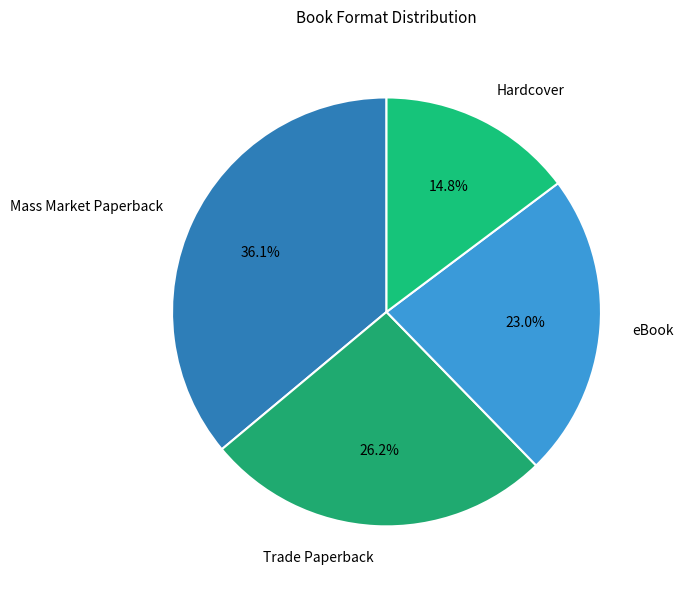

Rank the categories by value from highest to lowest.

Mass Market Paperback, Trade Paperback, eBook, Hardcover